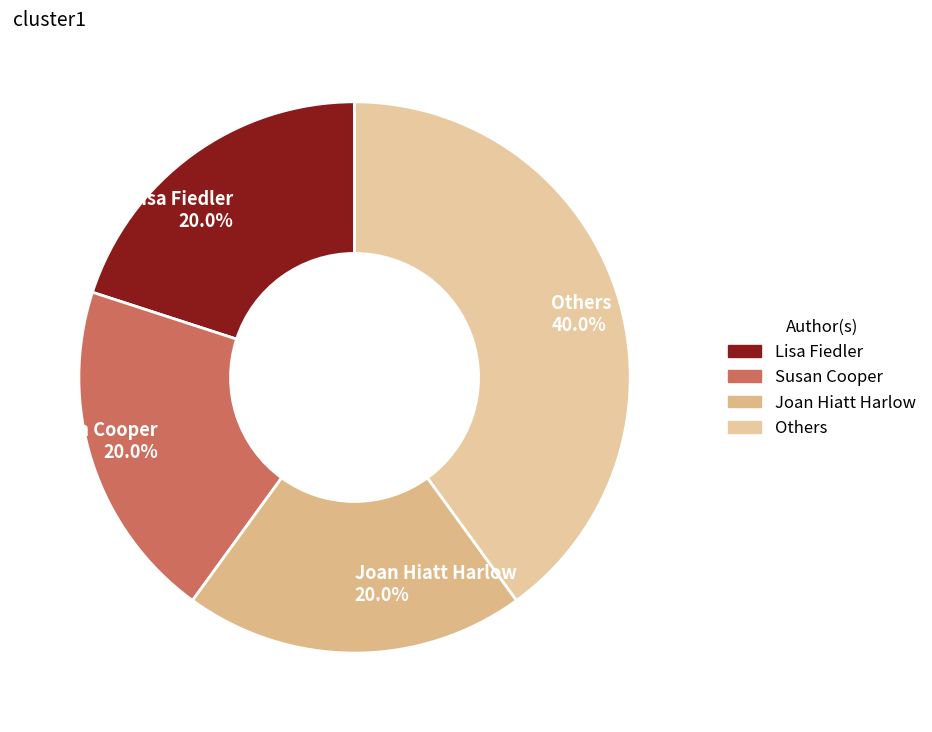

Approximately how many times larger is the value at Others 40.0% compared to Joan Hiatt Harlow 20.0%?

2.0